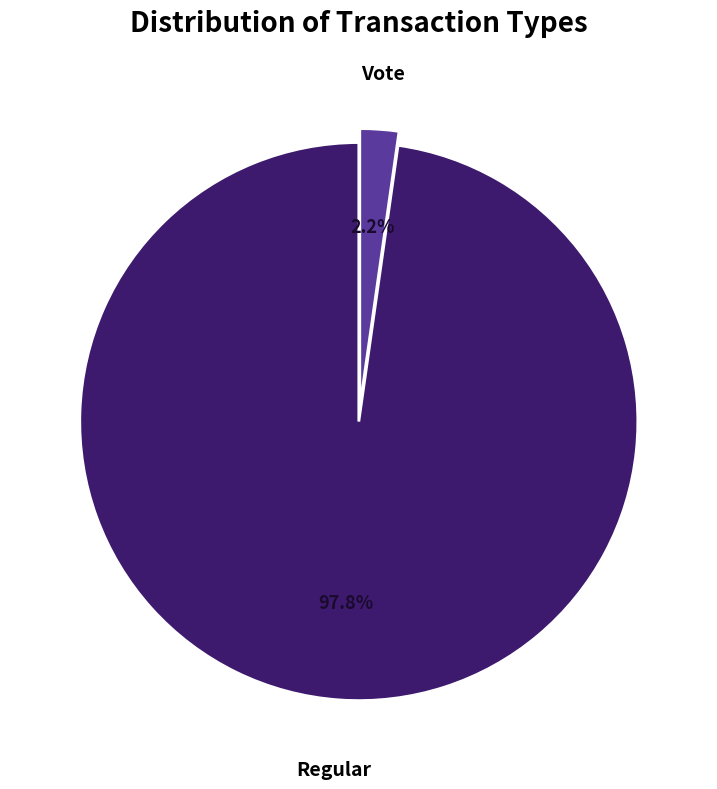

To the nearest percent, what is the difference between the largest and smallest slice percentages?

96%